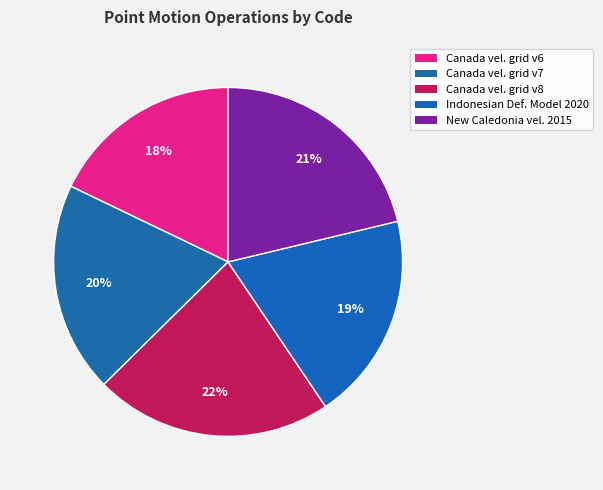

How many slices are in this pie chart?

5